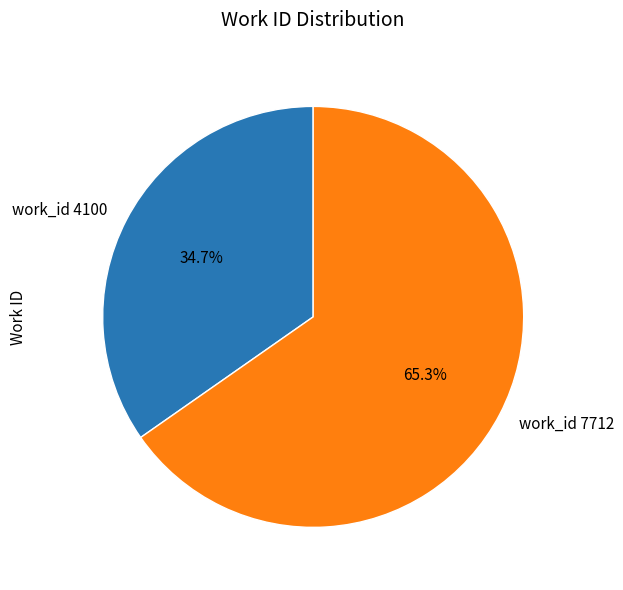

To the nearest percent, what is the combined percentage of work_id 7712 and work_id 4100?

100%